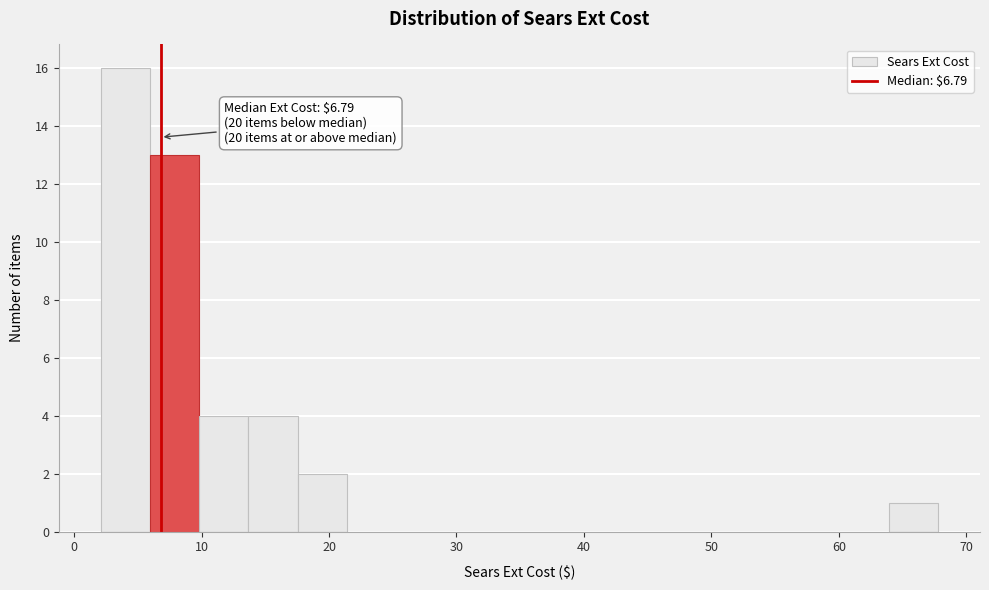

Read against the x-axis, roughly where is the centre of the tallest bar?

4